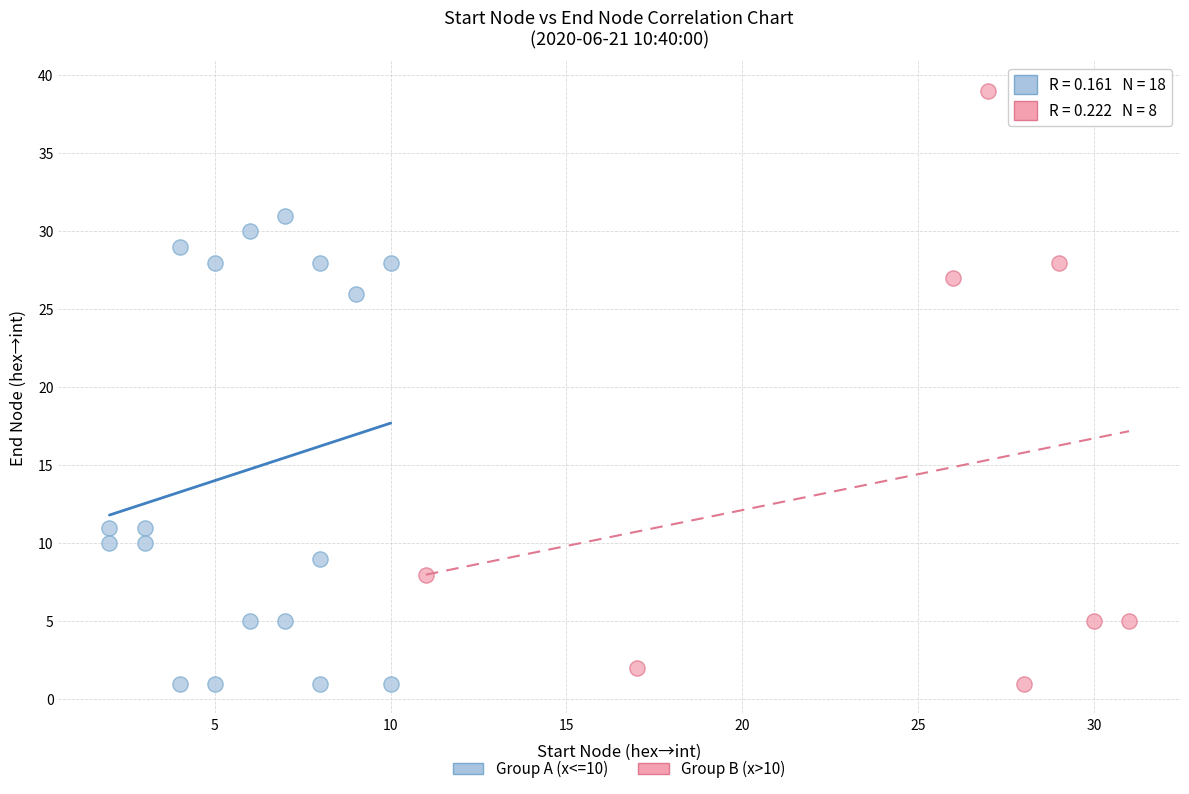

Which series has the largest Y range (max minus min)?

Group B (x>10)